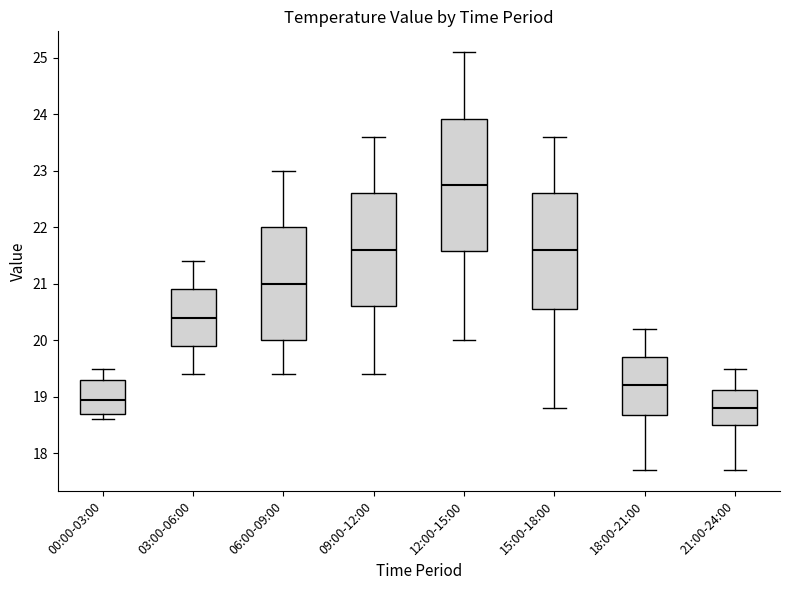

Reading left to right, transcribe this box plot: for each box, give where its median line is, the range the box spans, and where its two whiskers end, as read against the y-axis. The values are not printed on the chart, so give them approximately, as read against the axis.

00:00-03:00: median 19.0, box 18.7 to 19.3, whiskers 18.6 to 19.5
03:00-06:00: median 20.4, box 19.9 to 20.9, whiskers 19.4 to 21.4
06:00-09:00: median 21.0, box 20.0 to 22.0, whiskers 19.4 to 23.0
09:00-12:00: median 21.6, box 20.6 to 22.6, whiskers 19.4 to 23.6
12:00-15:00: median 22.8, box 21.6 to 23.9, whiskers 20.0 to 25.1
15:00-18:00: median 21.6, box 20.6 to 22.6, whiskers 18.8 to 23.6
18:00-21:00: median 19.2, box 18.7 to 19.7, whiskers 17.7 to 20.2
21:00-24:00: median 18.8, box 18.5 to 19.1, whiskers 17.7 to 19.5